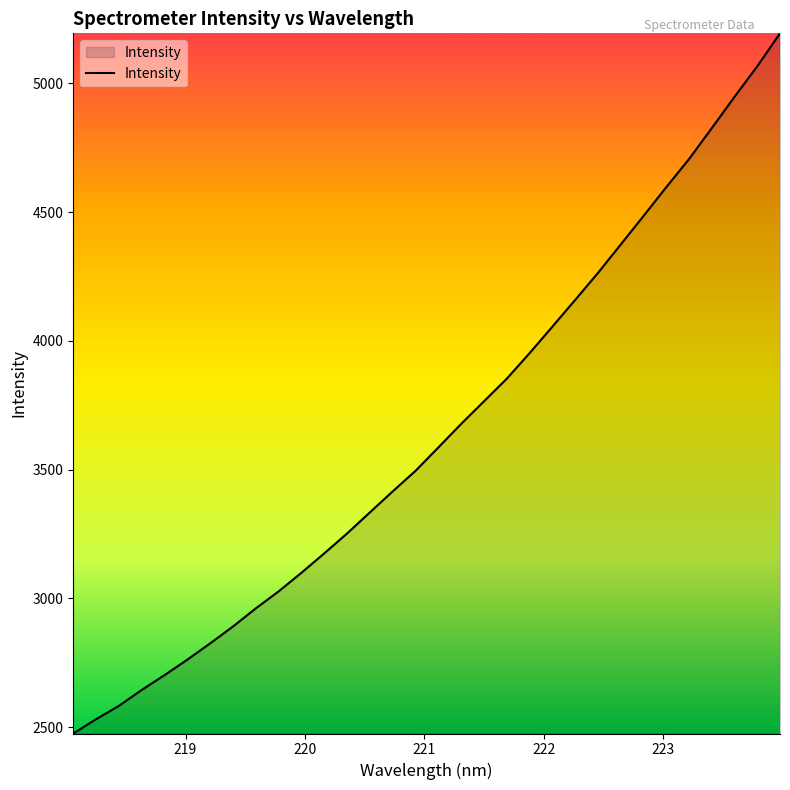

Count the number of values greater than 3585.

16